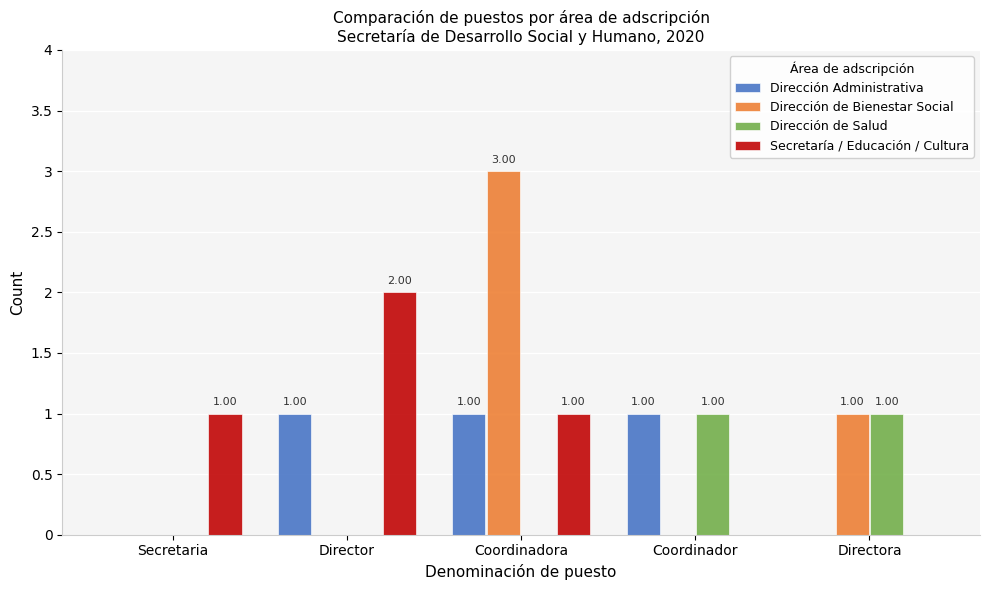

How many values in Dirección Administrativa are above zero?

3